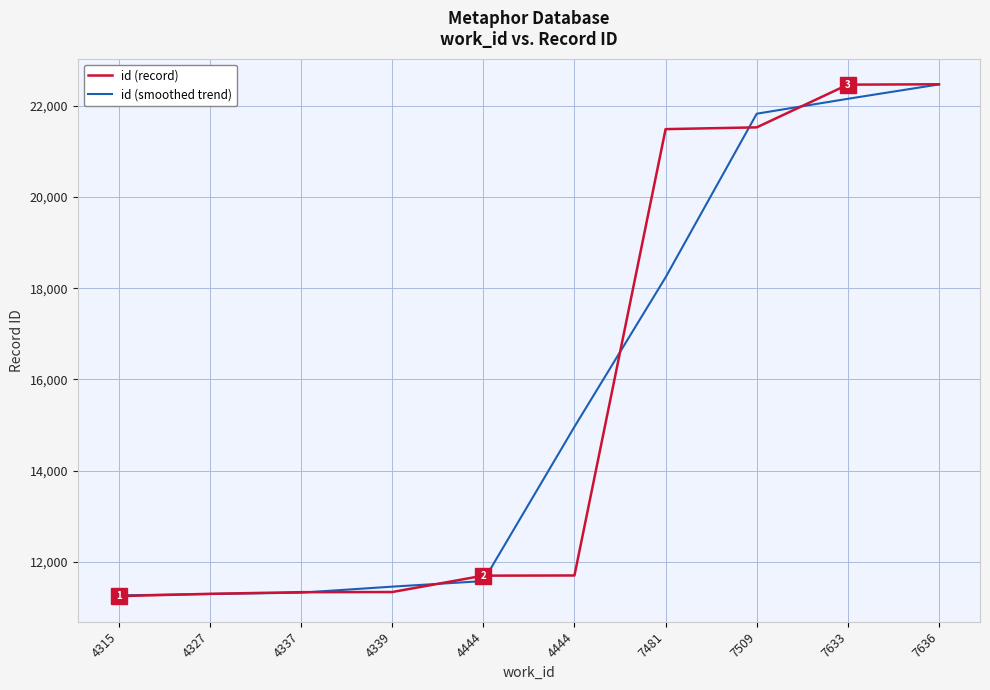

Is it true that id (smoothed trend) equals 4350 at 4315?

False